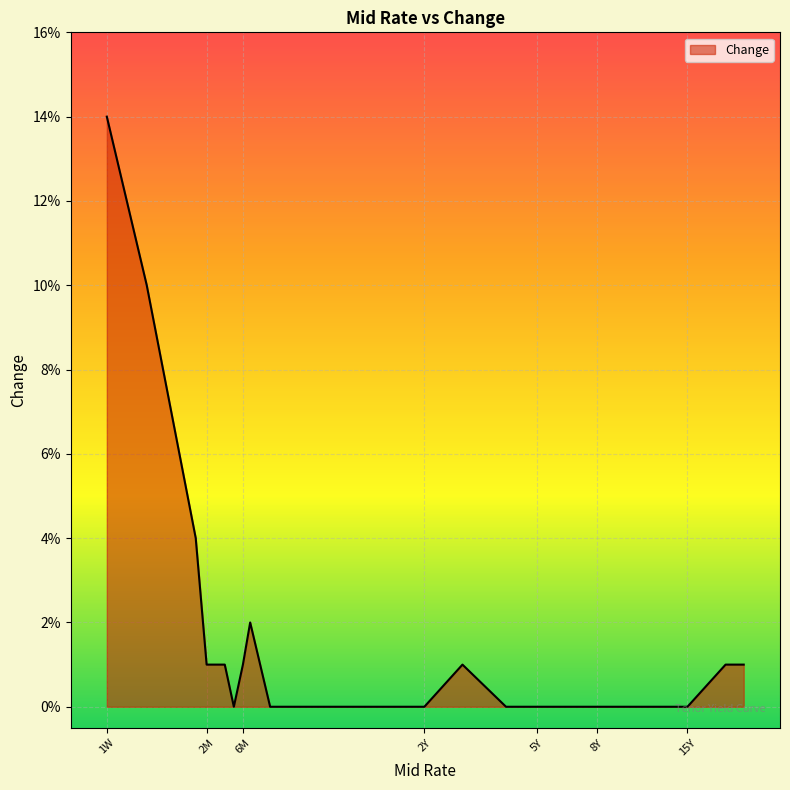

What is the greatest value displayed?

0.1